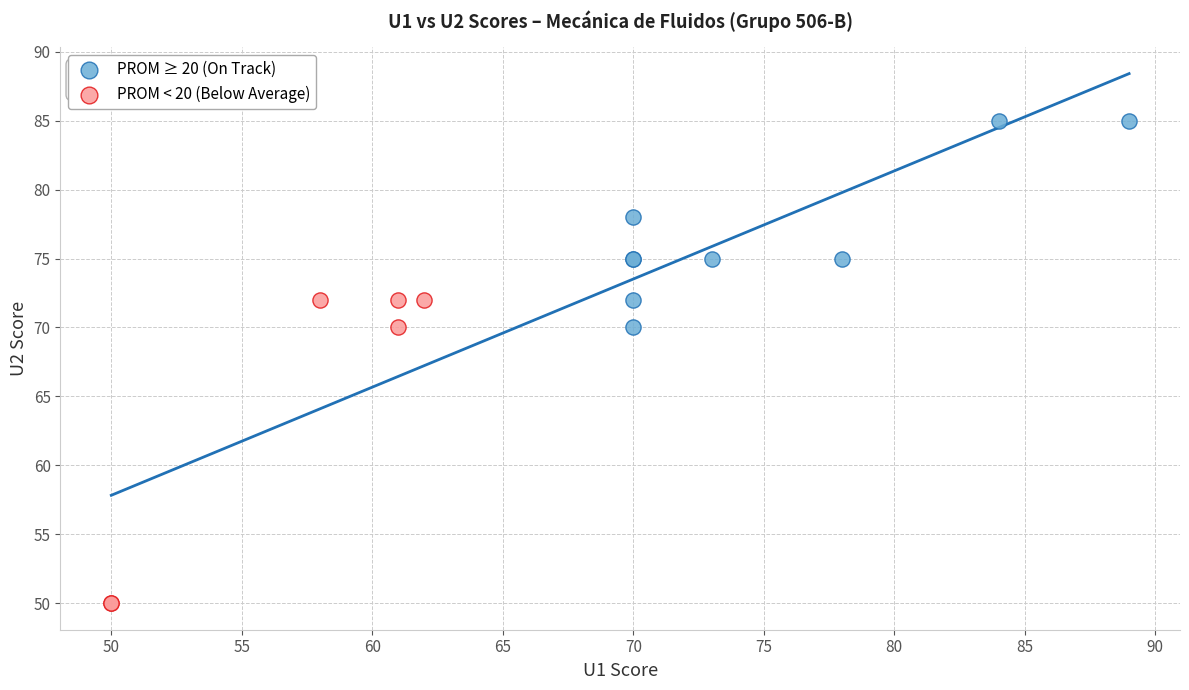

What are all the series names shown in the legend?

PROM ≥ 20 (On Track), PROM < 20 (Below Average)